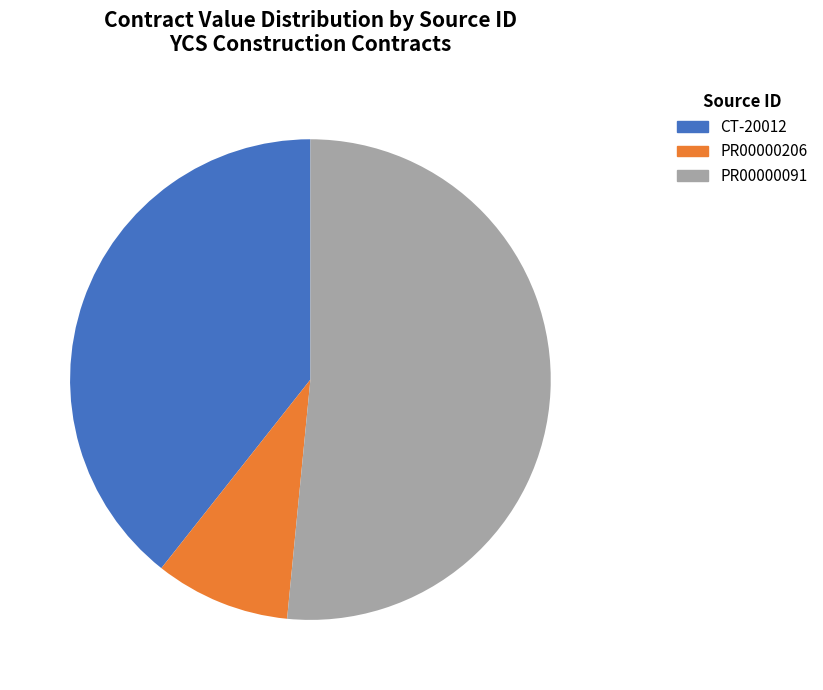

To the nearest percent, what is the average slice percentage?

33%